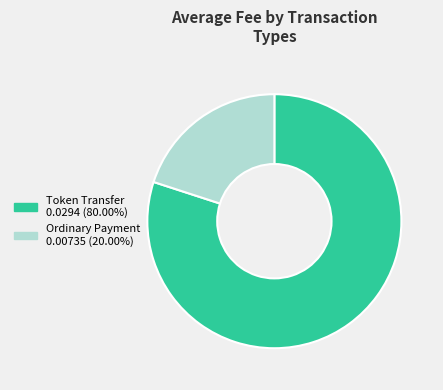

Which category has the biggest portion of the pie?

Token Transfer